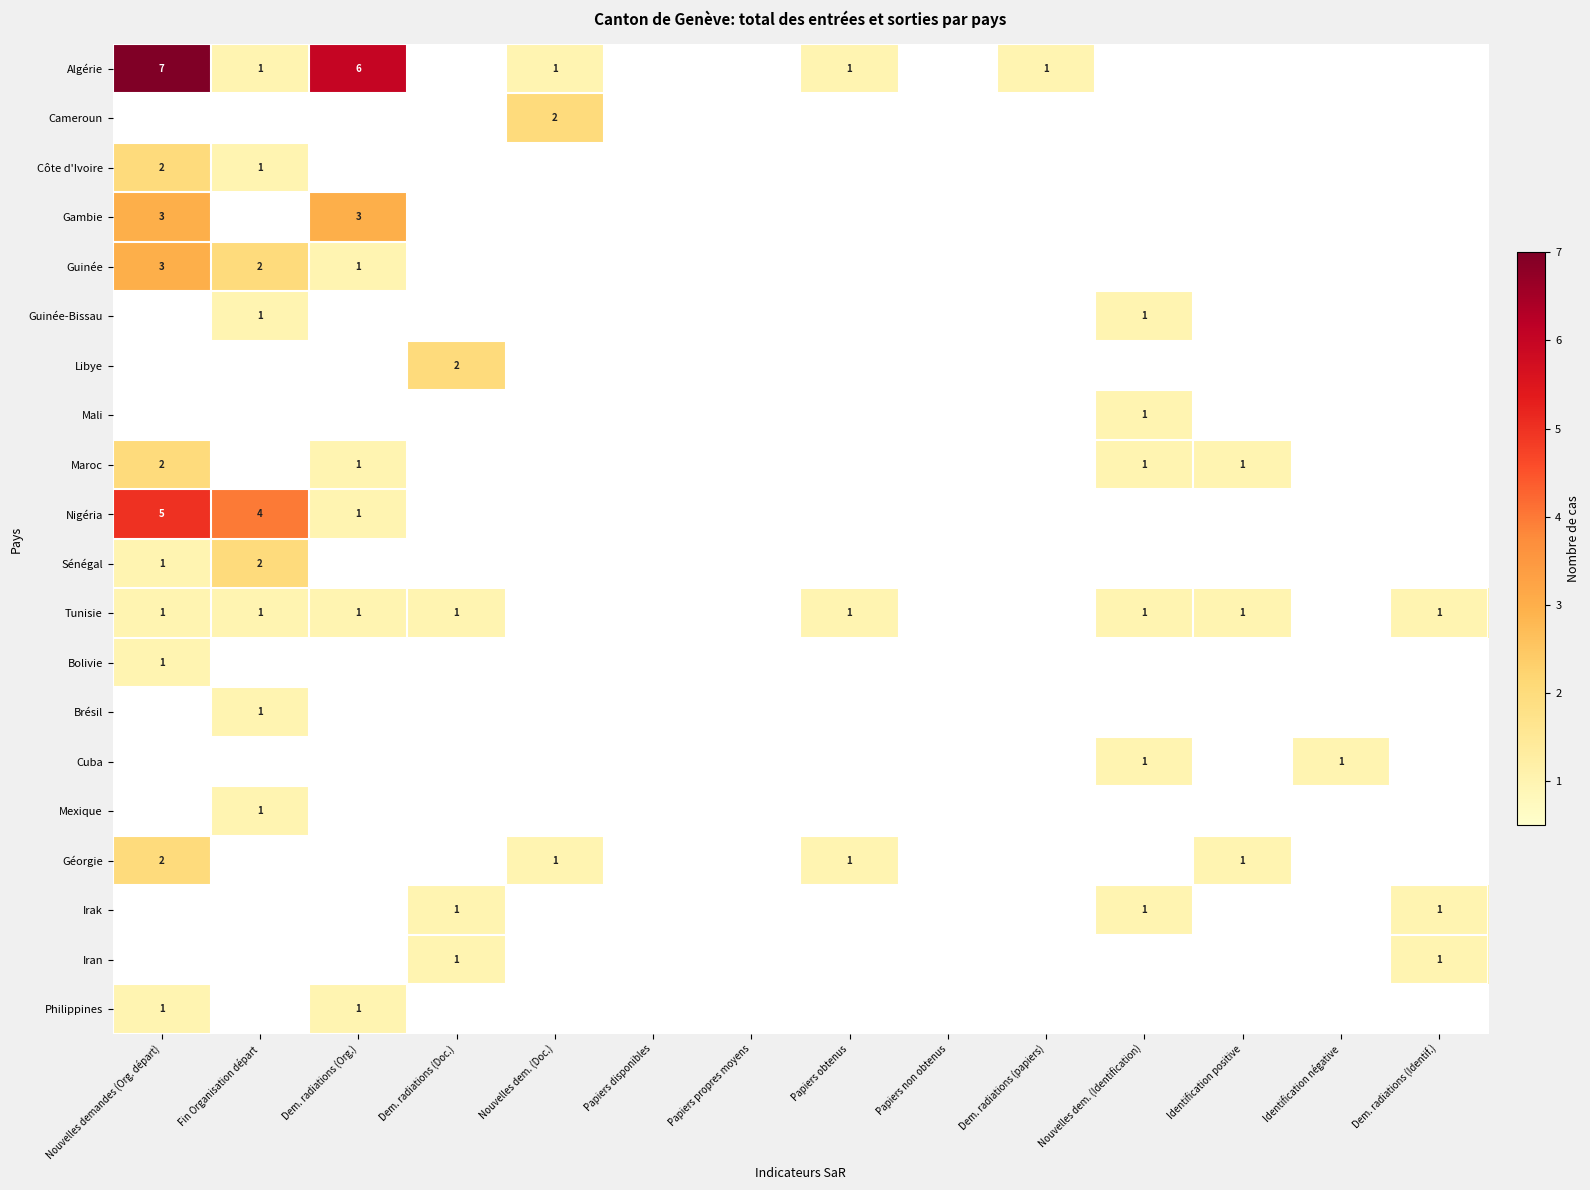

The Côte d'Ivoire series shows 1 at Fin Organisation départ. True or false?

True